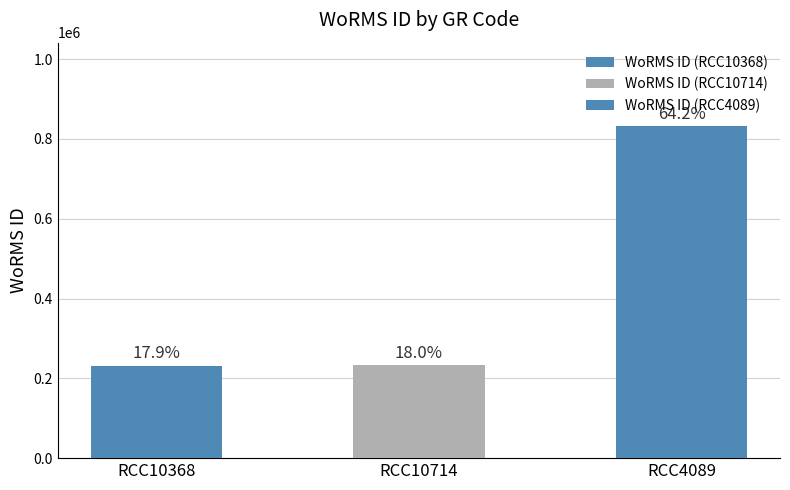

At which label is the value closest to 532442?

RCC10714